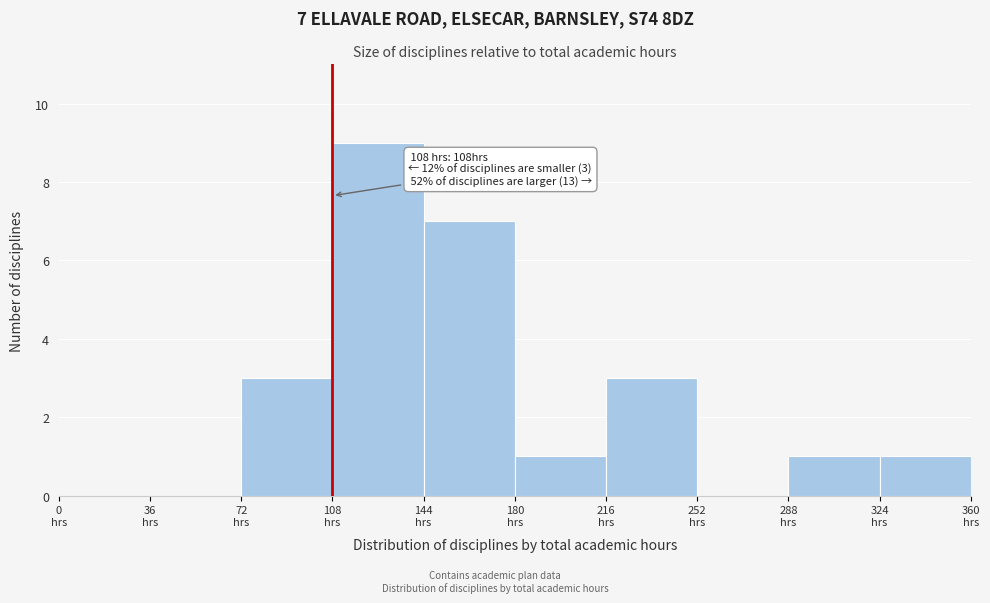

Over which range of the x-axis is the bar tallest?

108 to 144